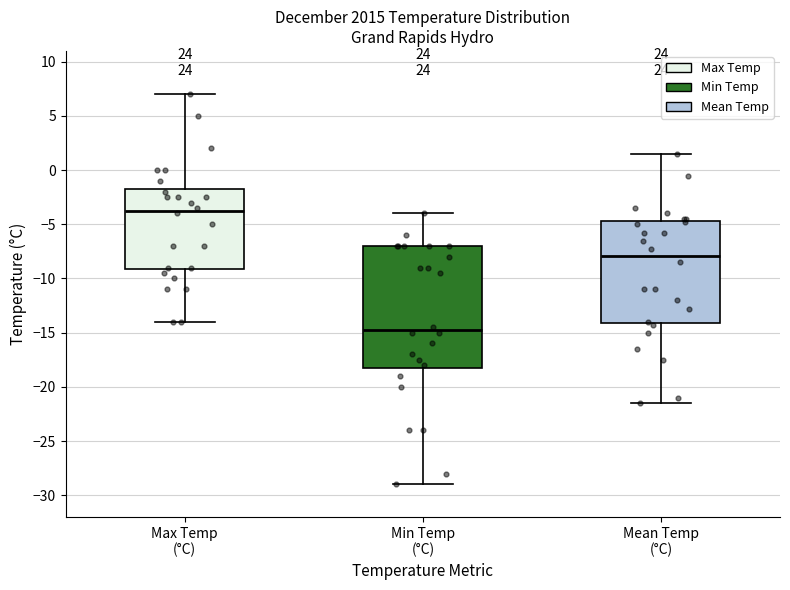

Reading left to right, transcribe this box plot: for each box, give where its median line is, the range the box spans, and where its two whiskers end, as read against the y-axis. The values are not printed on the chart, so give them approximately, as read against the axis.

Max Temp (°C): median -3.5, box -9.0 to -1.5, whiskers -14.0 to 7.0
Min Temp (°C): median -14.5, box -18.0 to -7.0, whiskers -29.0 to -4.0
Mean Temp (°C): median -8.0, box -14.0 to -4.5, whiskers -21.5 to 1.5